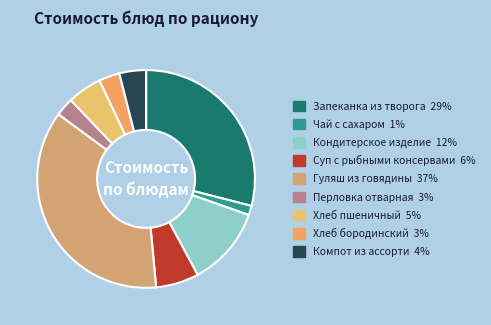

To the nearest percent, what is the average slice percentage?

11%